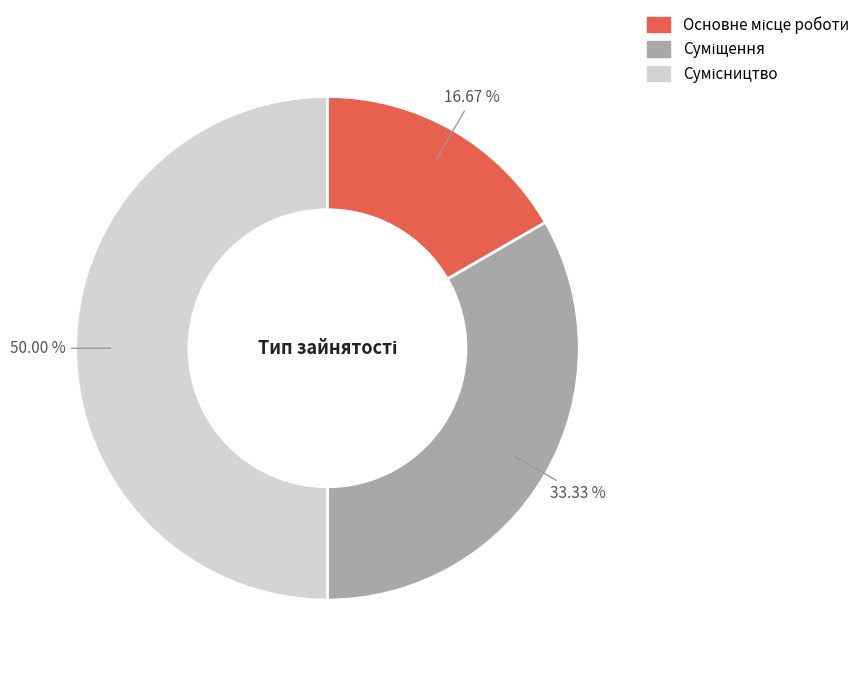

Which has a higher value, Основне місце роботи or Суміщення?

Суміщення